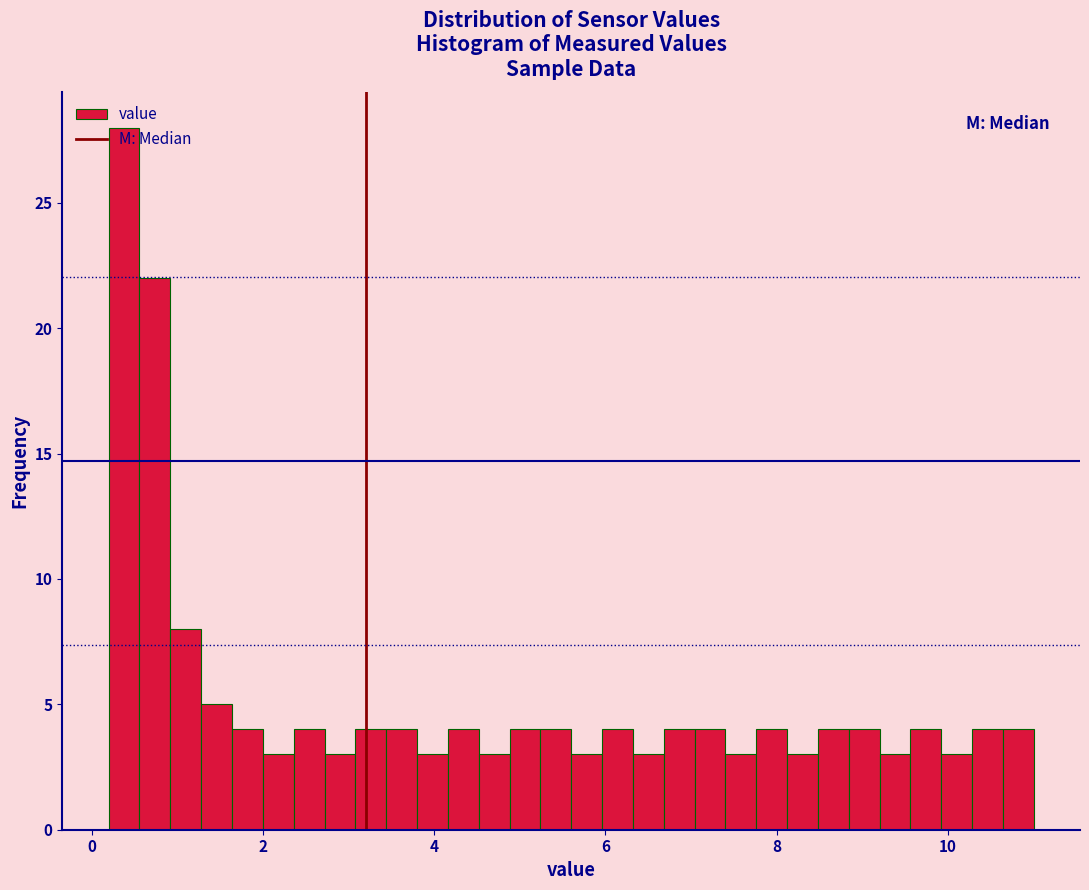

Read against the x-axis, roughly where is the centre of the tallest bar?

0.4